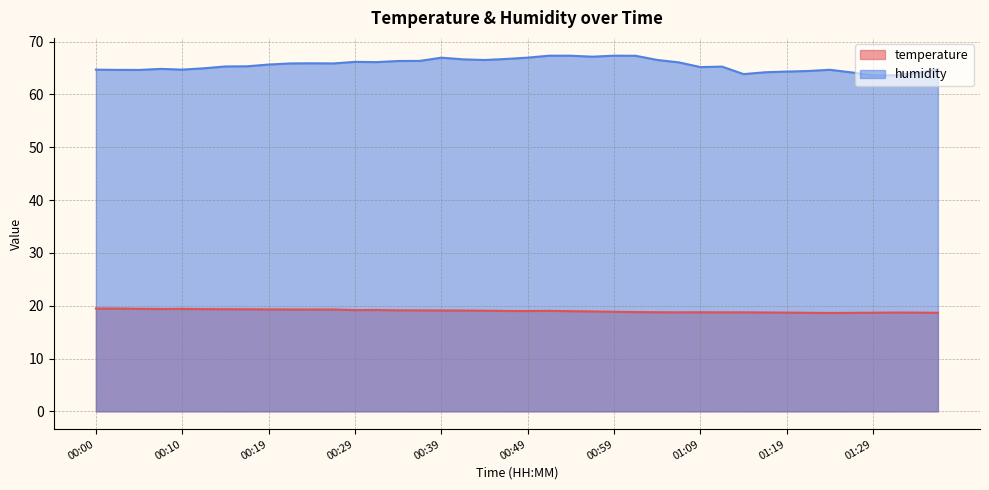

Reading left to right, extract all data points from this chart.

temperature: 19.5	19.5	19.4	19.4	19.4	19.4	19.3	19.3	19.3	19.3	19.3	19.3	19.2	19.2	19.1	19.1	19.1	19.1	19.1	19.0	19.0	19.0	19.0	18.9	18.9	18.8	18.8	18.8	18.8	18.8	18.8	18.7	18.7	18.7	18.6	18.6	18.7	18.7	18.7	18.7
humidity: 64.7	64.7	64.7	64.8	64.7	65.0	65.3	65.3	65.7	65.9	65.9	65.9	66.2	66.1	66.3	66.4	67.0	66.7	66.5	66.7	67.0	67.3	67.3	67.2	67.3	67.3	66.5	66.1	65.2	65.3	63.9	64.2	64.3	64.5	64.7	64.2	63.6	63.6	64.0	64.8